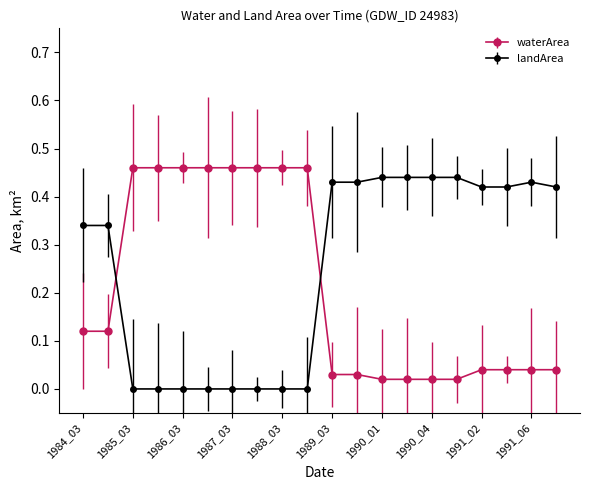

How many intersections are there between waterArea and landArea?

2